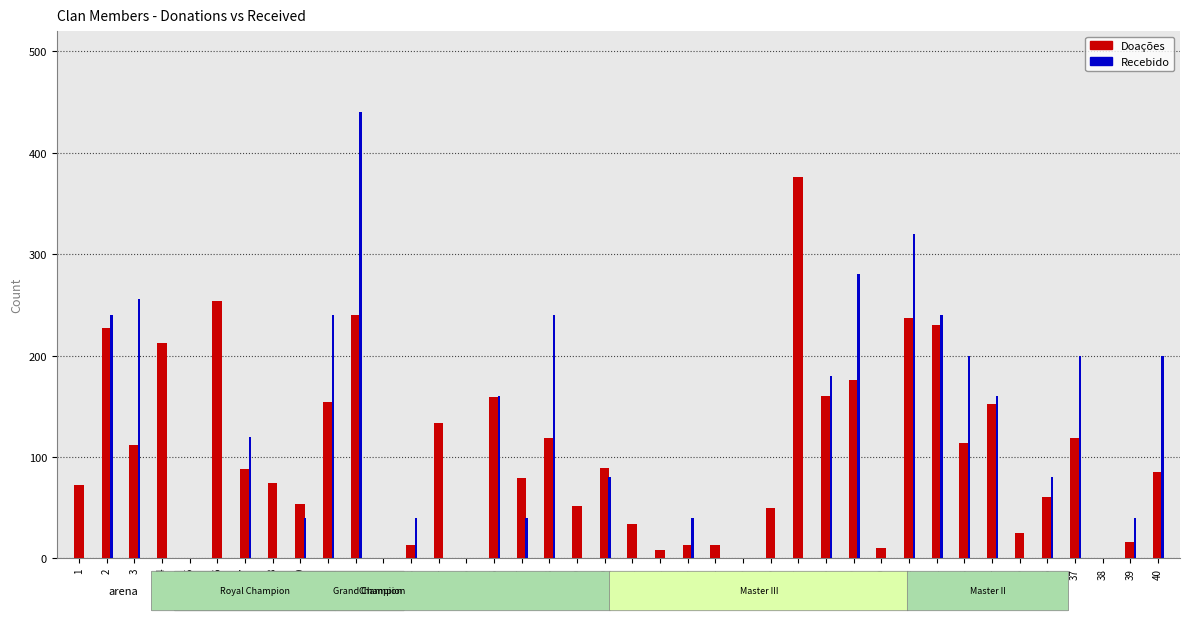

Does the chart contain any negative values?

No